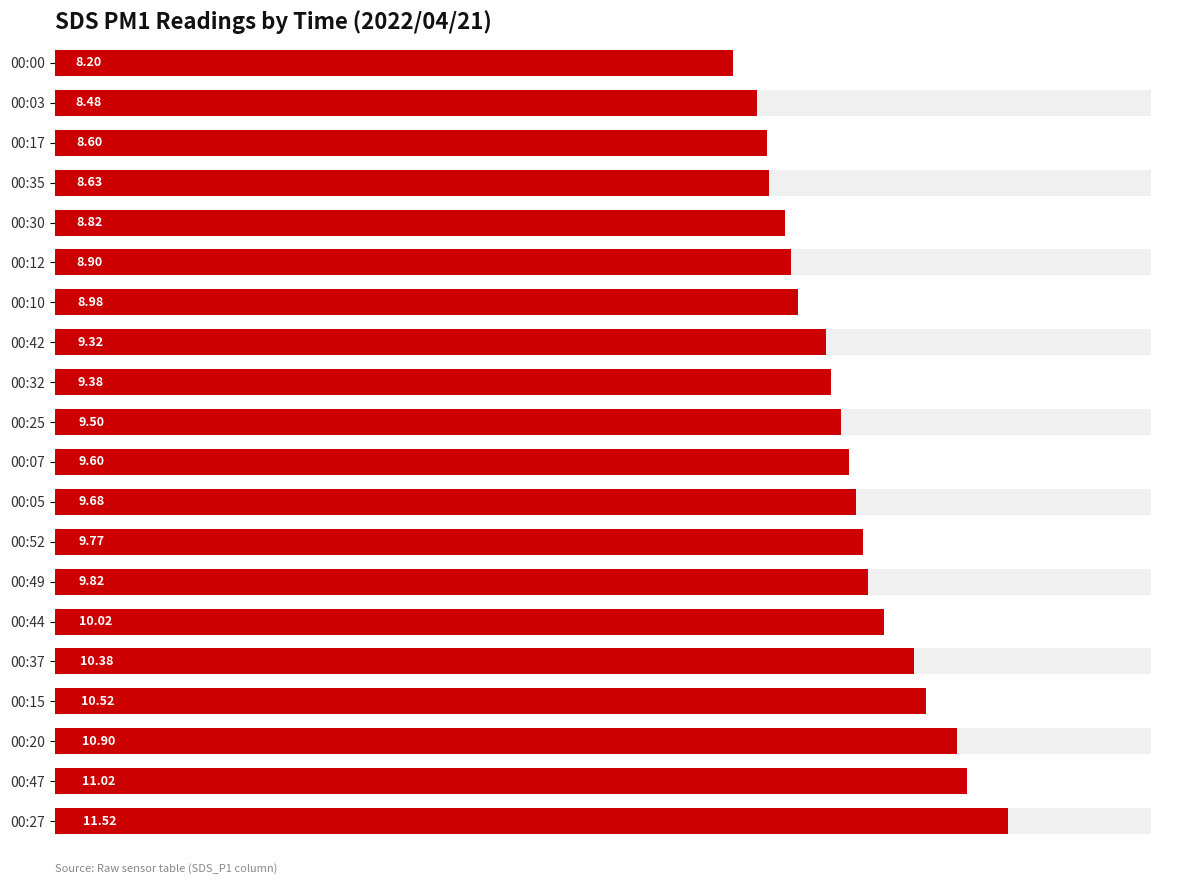

What is the value of the 18th bar from the left?

8.6